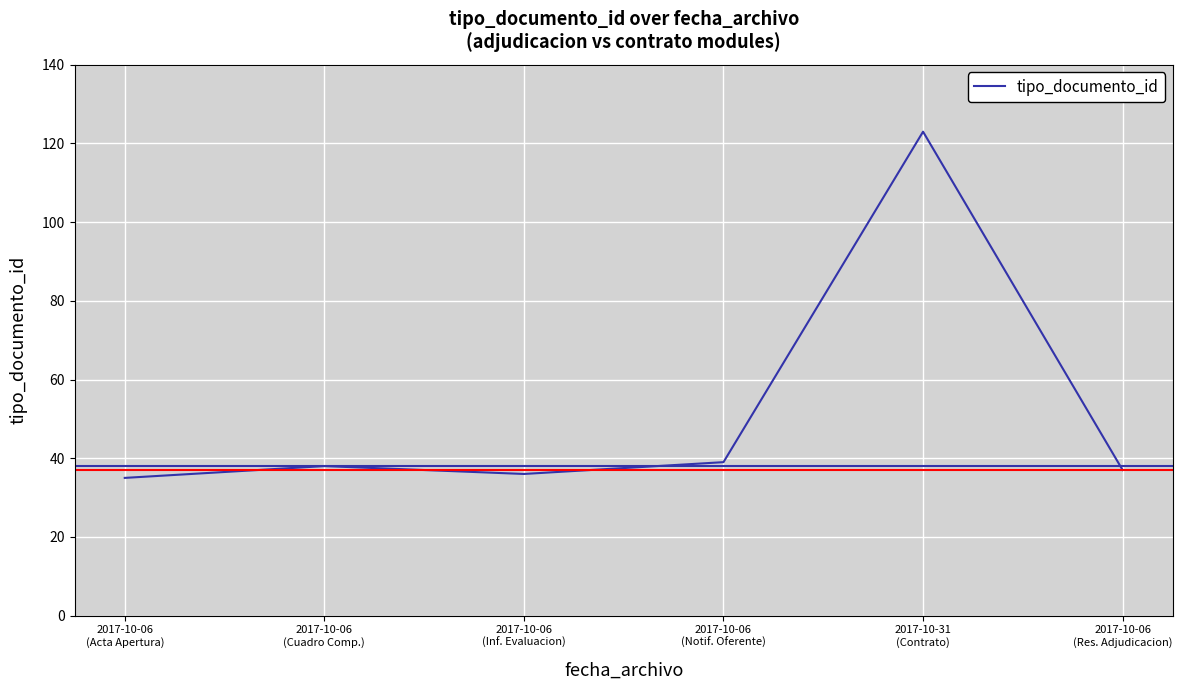

What is the difference between the second highest and second lowest values?

3